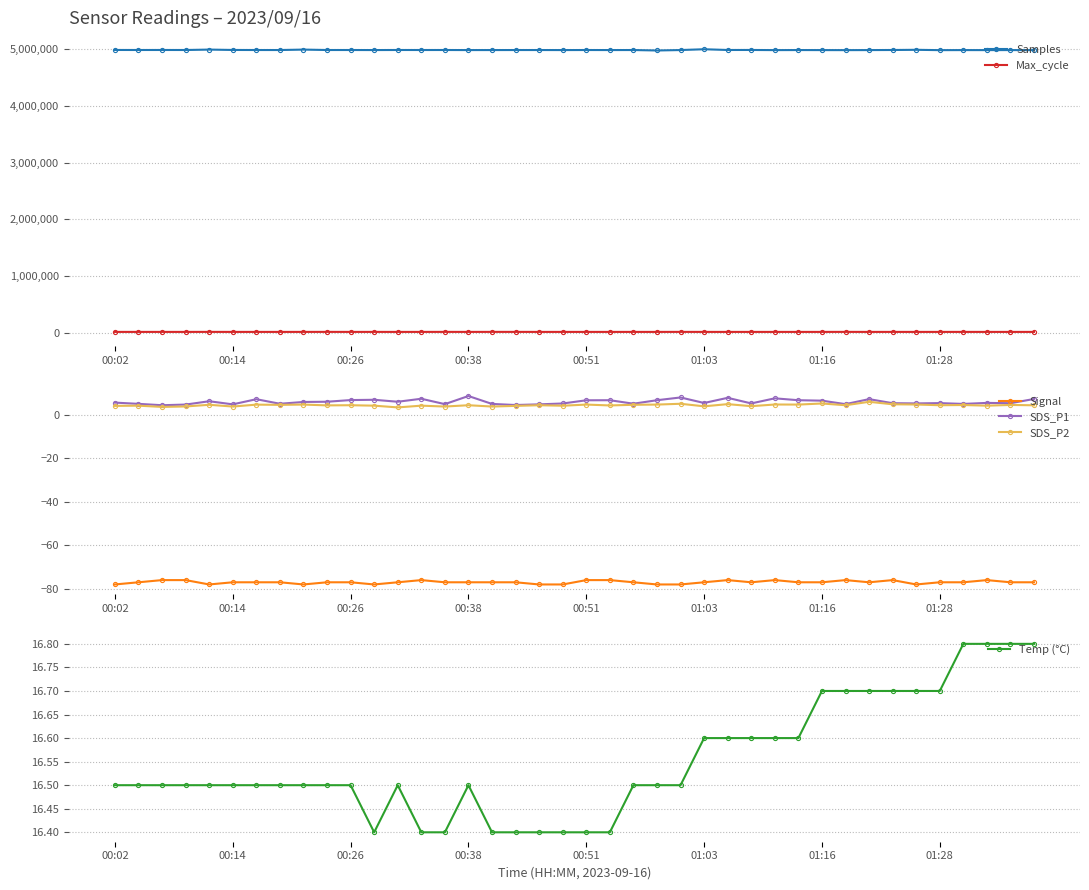

In Temp (°C), how many points are lower than both neighbors (excluding endpoints)?

1